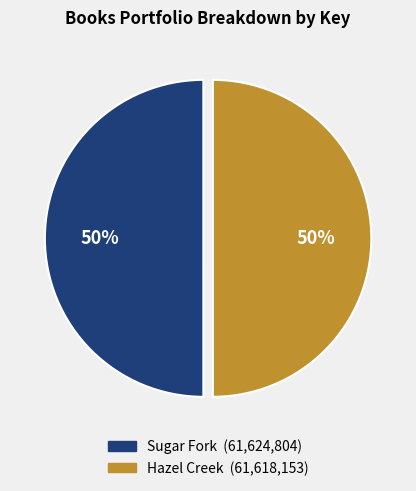

Is the sum of Sugar Fork and Hazel Creek greater than half?

Yes